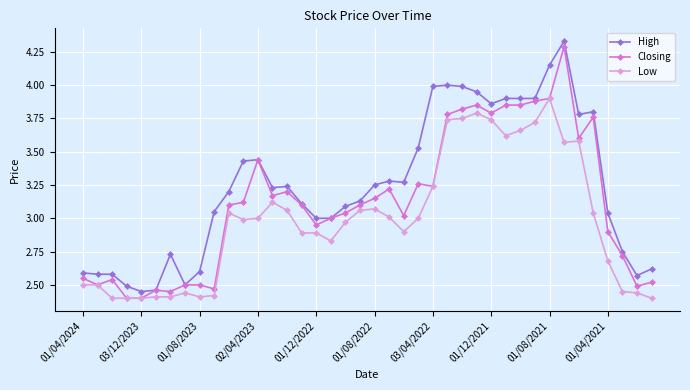

List the series in order of their overall mean, highest first.

High, Closing, Low